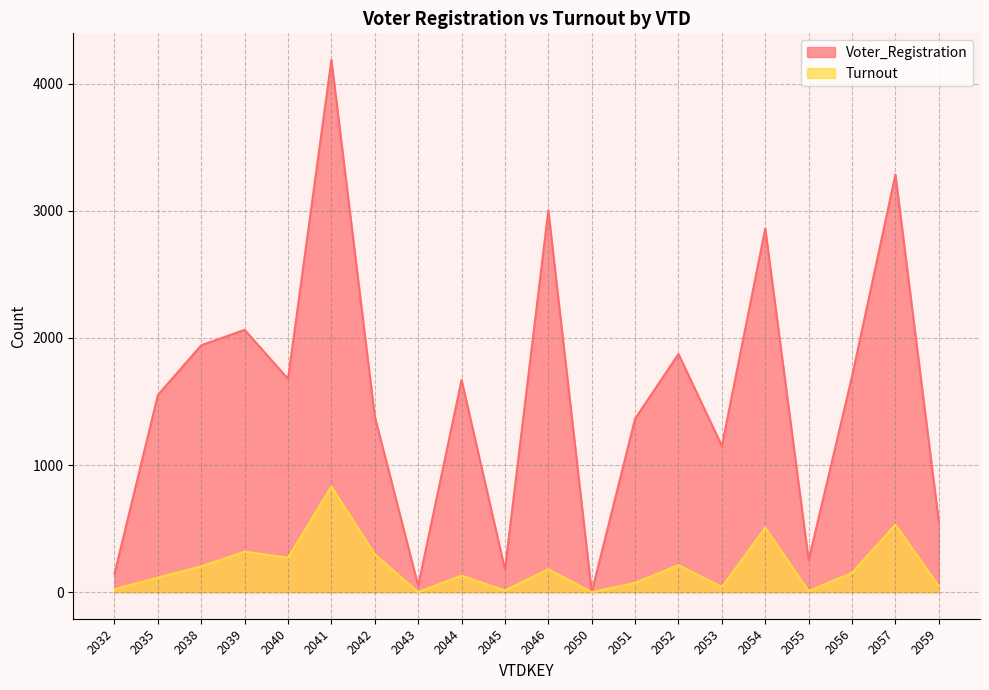

At which label does Voter_Registration reach its peak?

2041